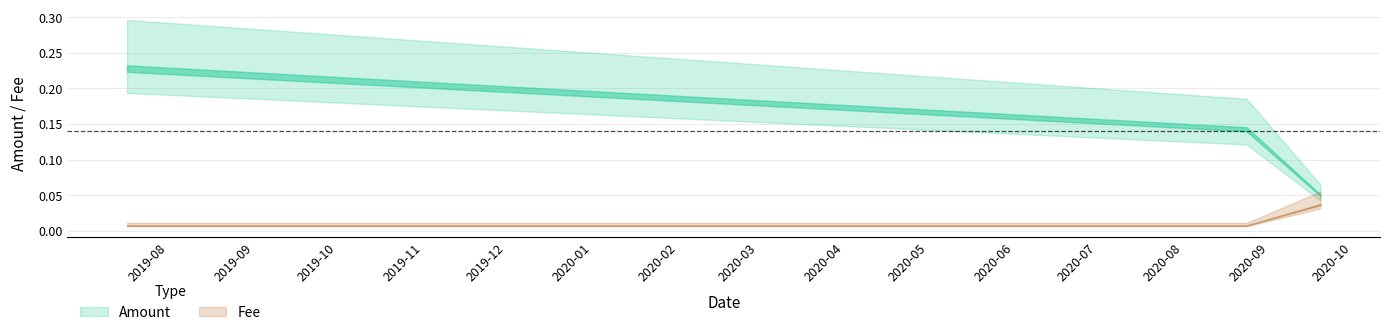

What is the label of the 3rd point from the left?

2020-09-27 00:49:32